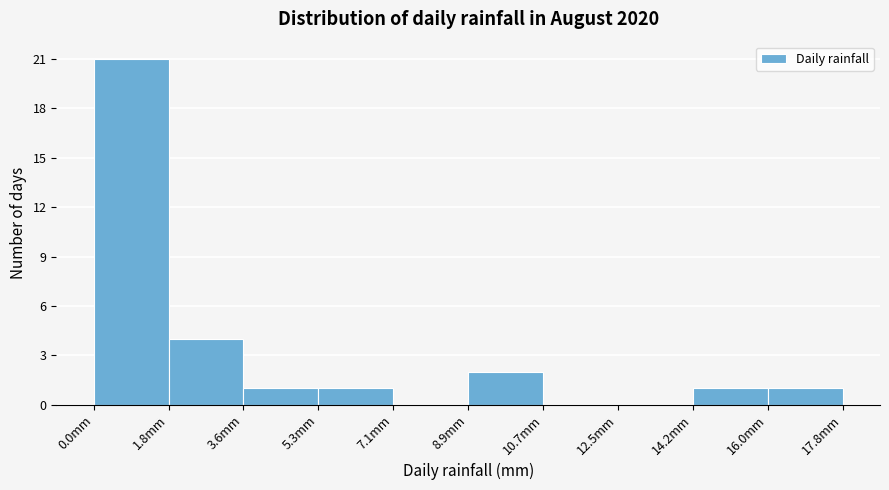

Which range on the x-axis has the tallest bar?

0.00 to 1.78